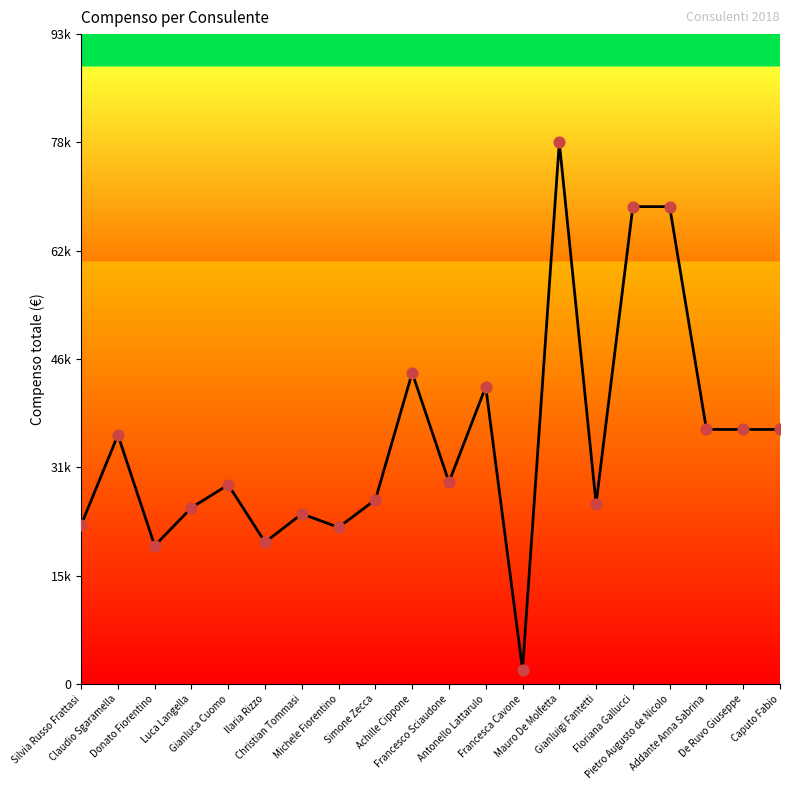

What is the ratio of the value at Francesca Cavone to the value at De Ruvo Giuseppe?

0.1